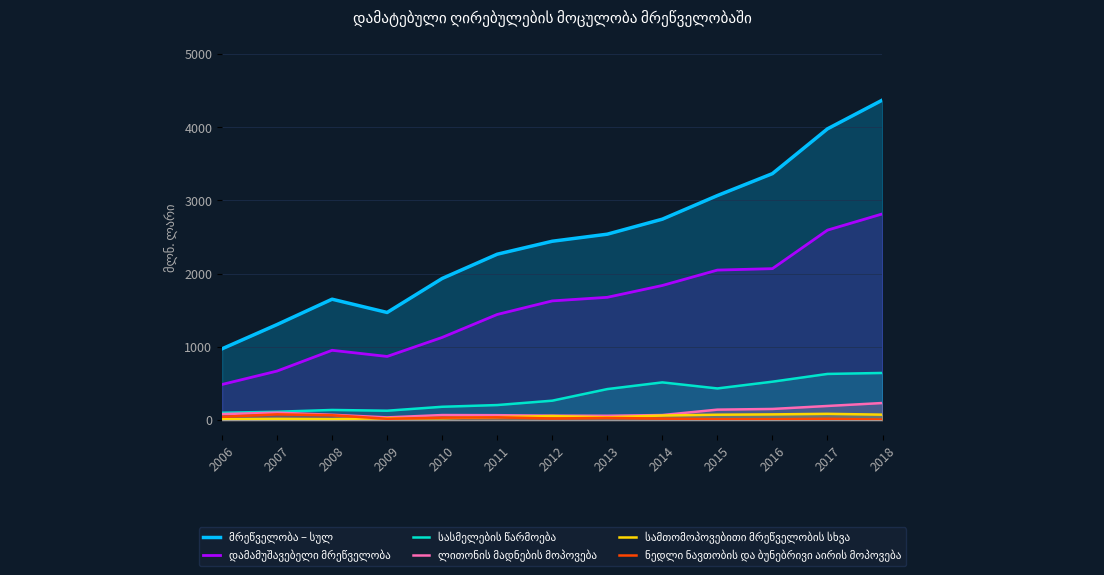

What is the highest value of the ლითონის მადნების მოპოვება series?

233.4